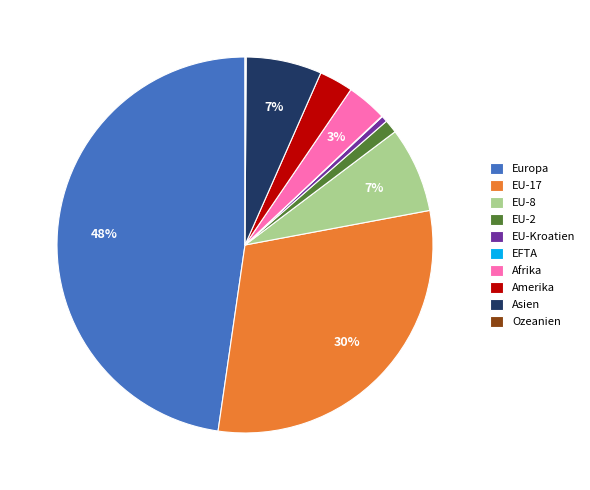

To the nearest percent, what is the average slice percentage?

10%